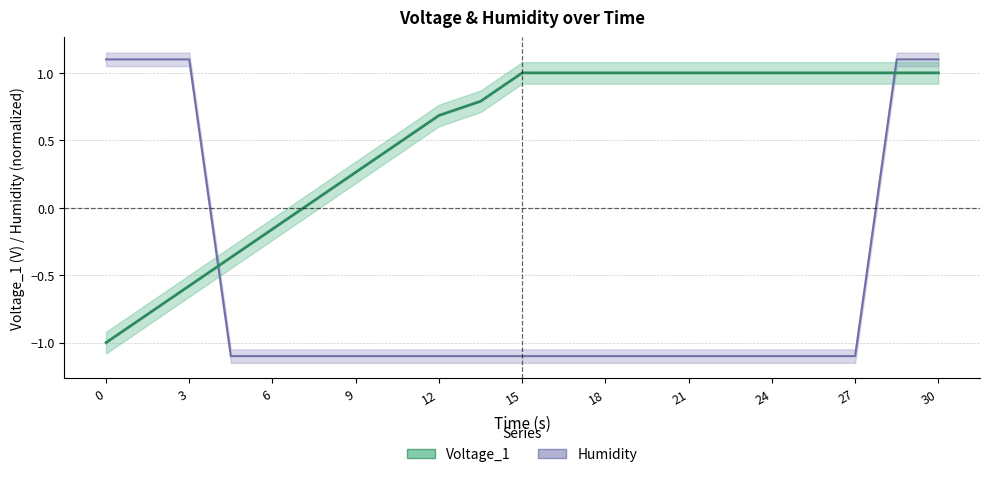

What are all the series names shown in the legend?

Voltage_1, Humidity